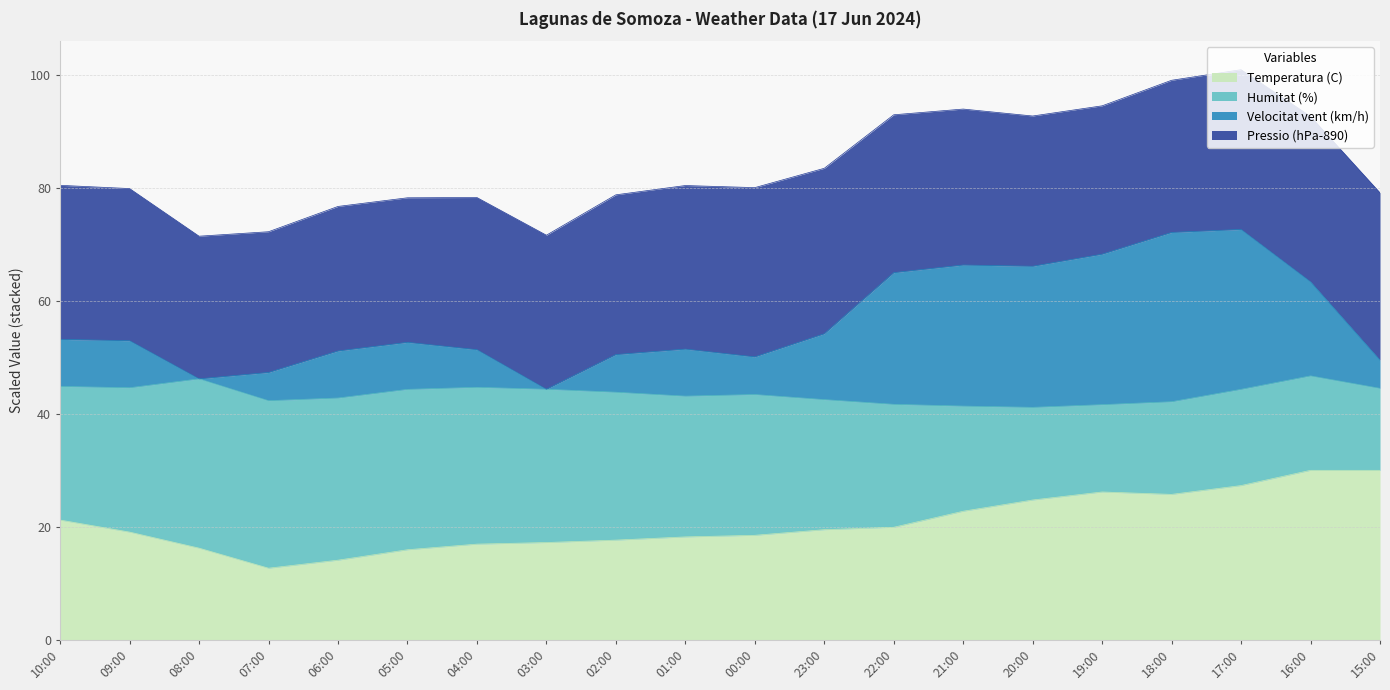

The Velocitat vent (km/h) series shows 123.6 at 18:00. True or false?

False